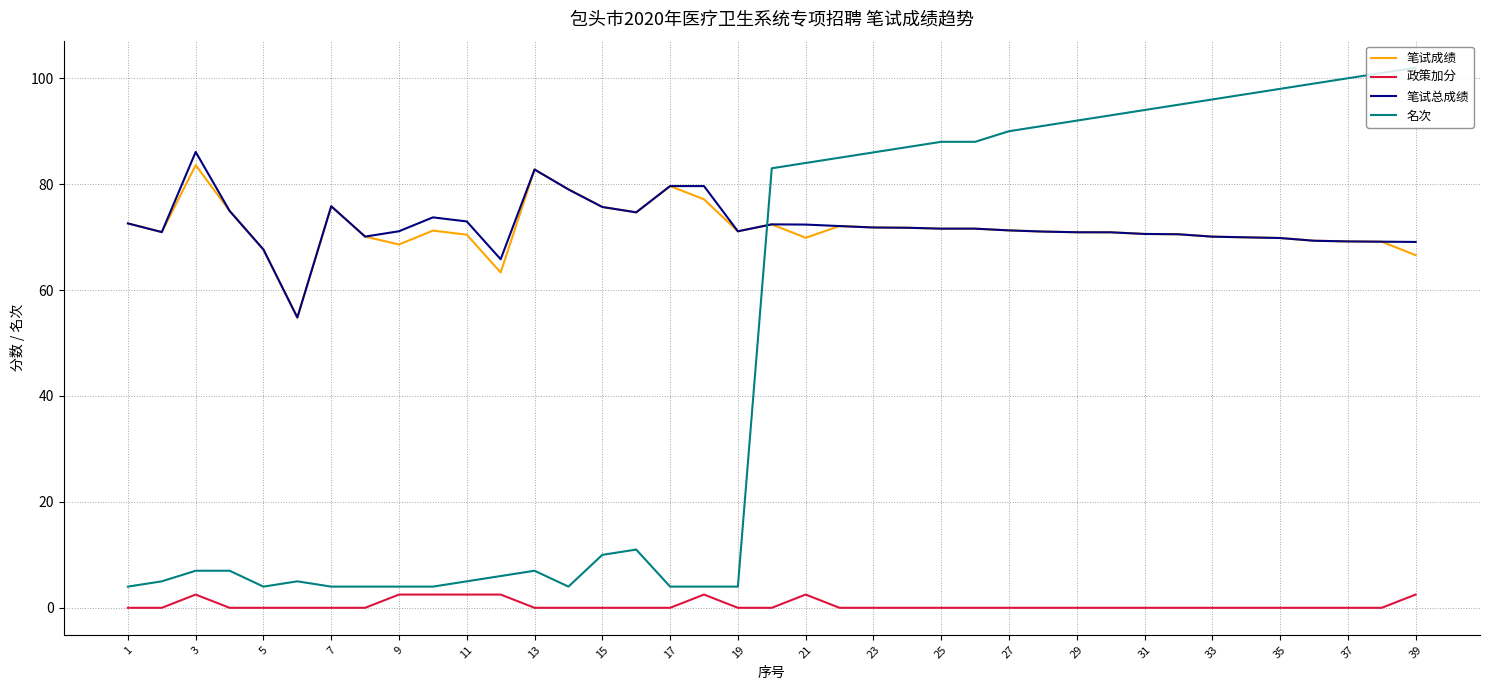

What is the maximum value for 名次?

102.0